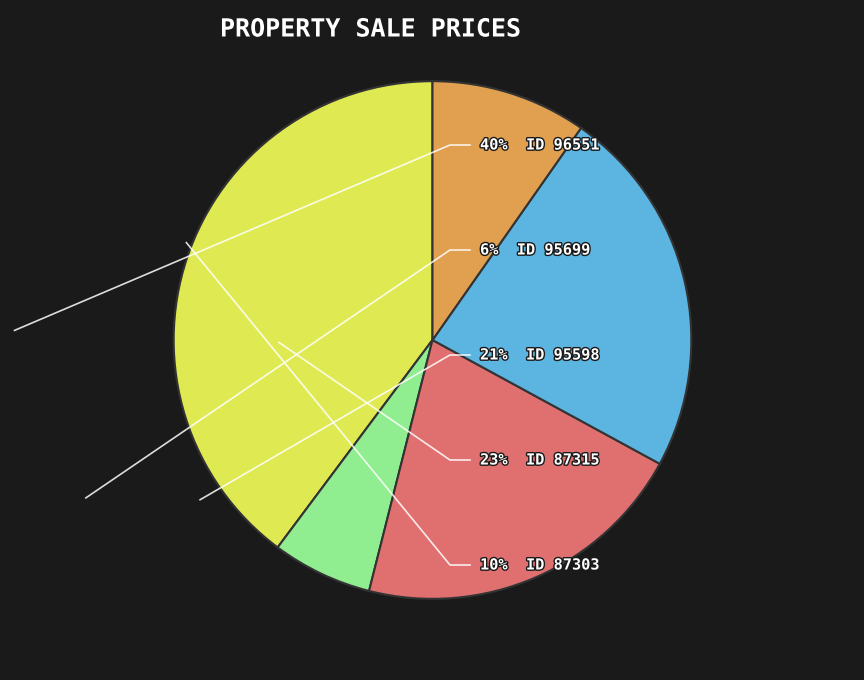

Is there any slice that represents more than half of the pie?

No